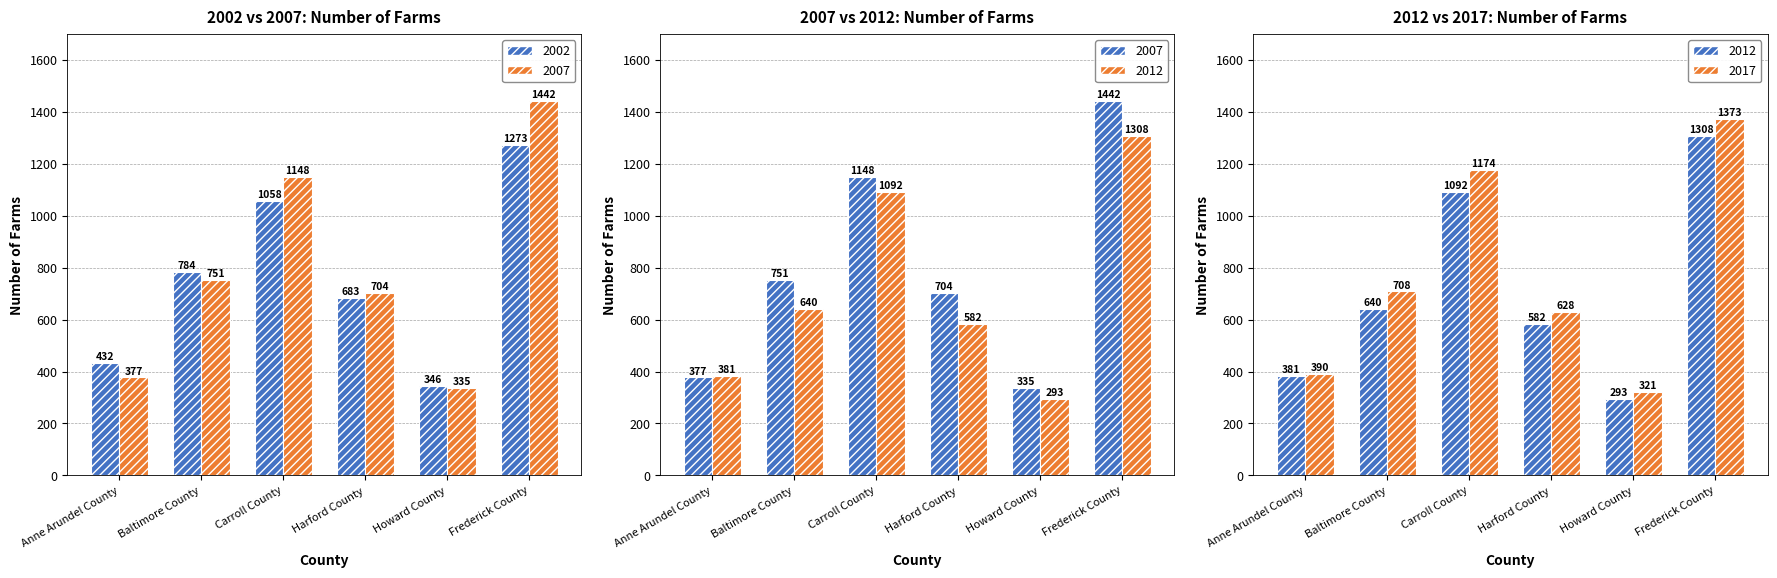

Is the value of 2007 at Carroll County greater than the value of 2012 at Baltimore County?

Yes